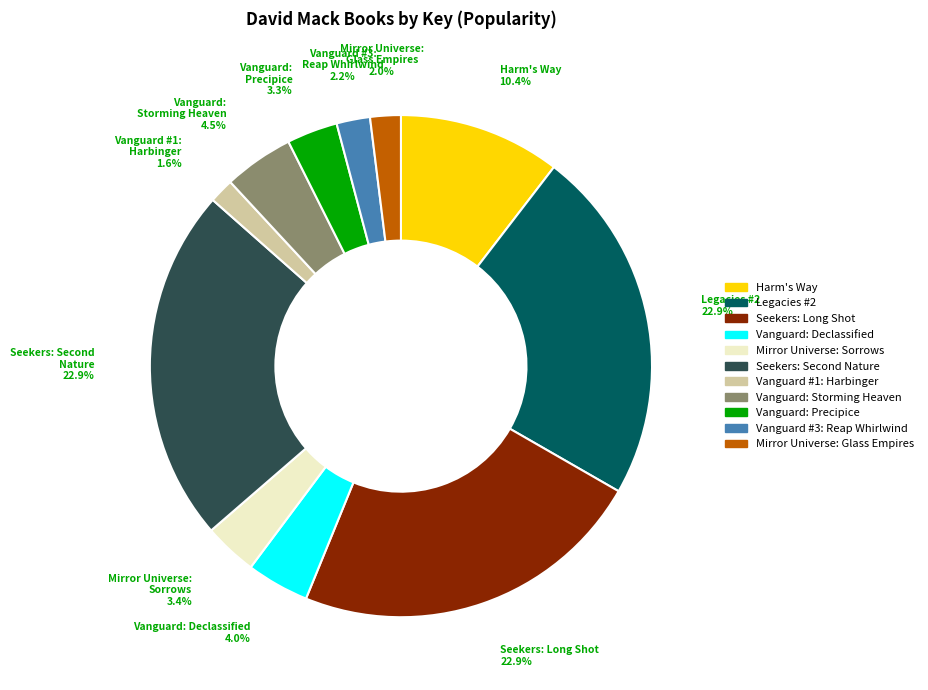

How many slices are in this pie chart?

11